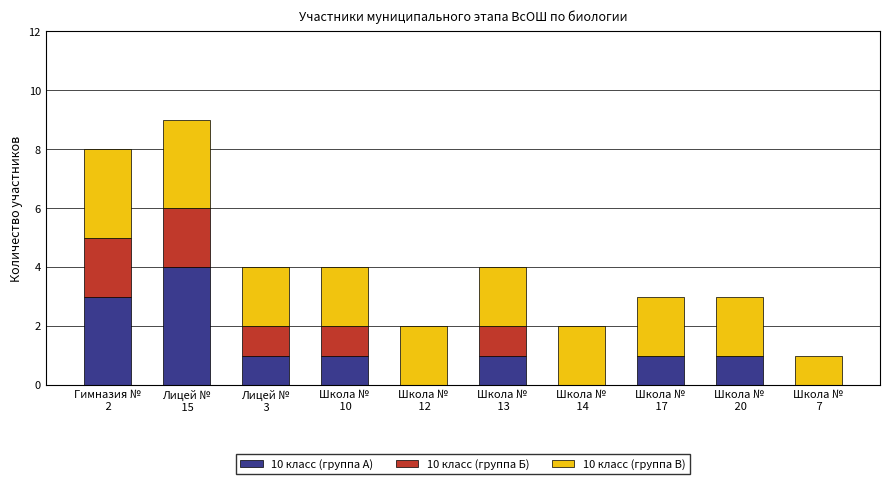

Are the bars grouped side by side (vs. stacked)?

No